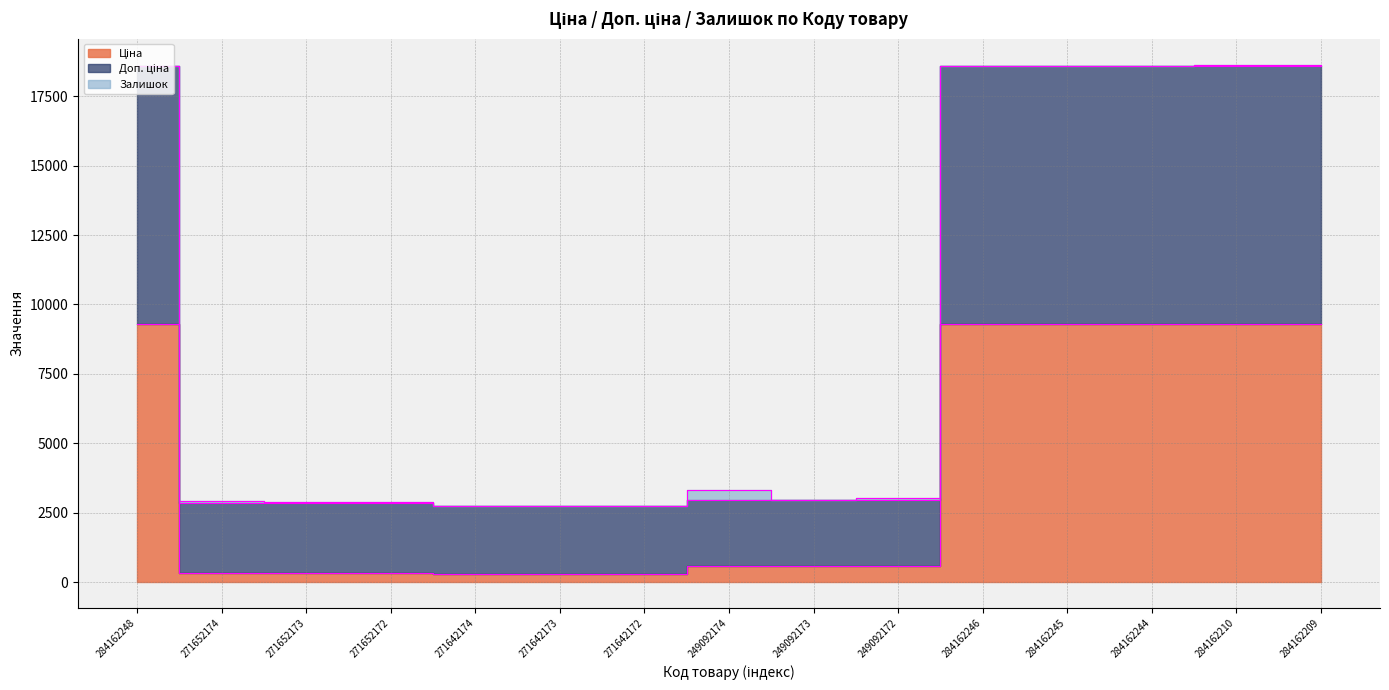

True or false: Ціна has a value of 591.6 at 249092172.

True